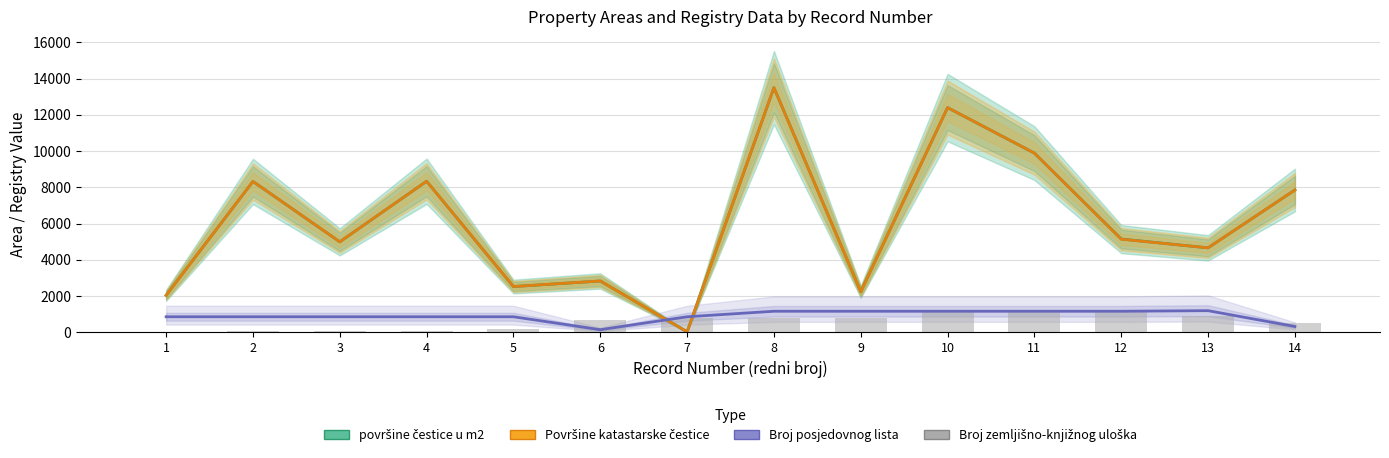

What is the minimum value shown in the chart?

34